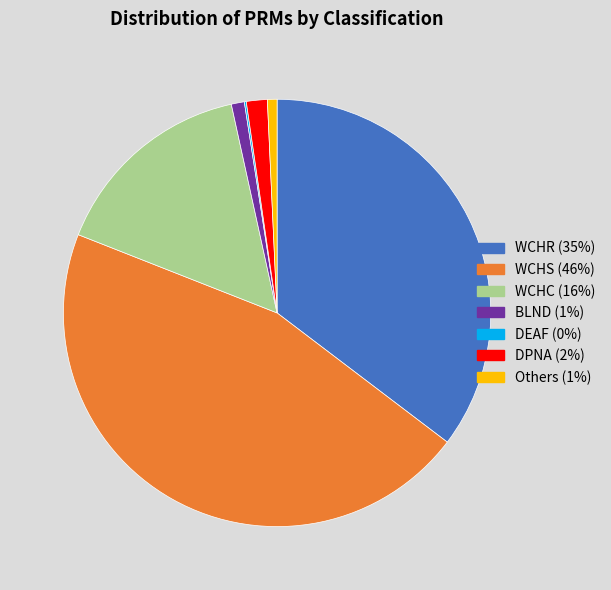

Is it true that DPNA is 2% of the pie?

True